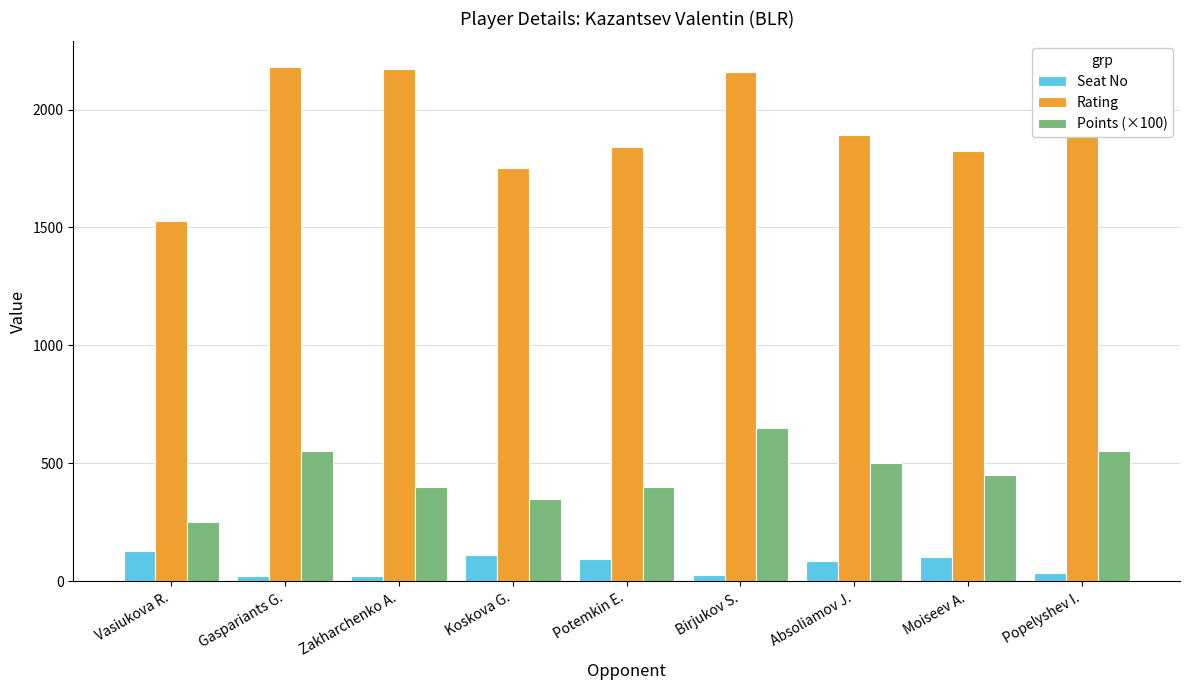

How many series are shown in this chart?

3